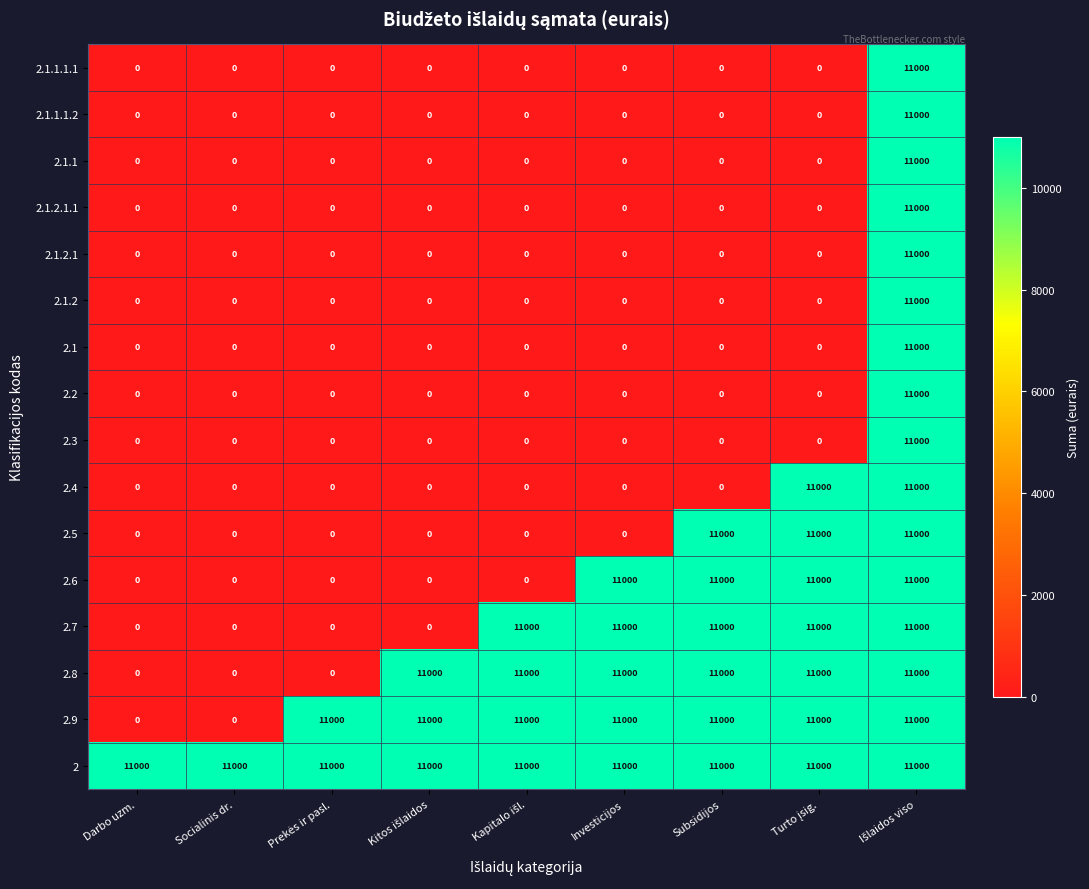

Is it true that 2.7 equals 6492 at Subsidijos?

False